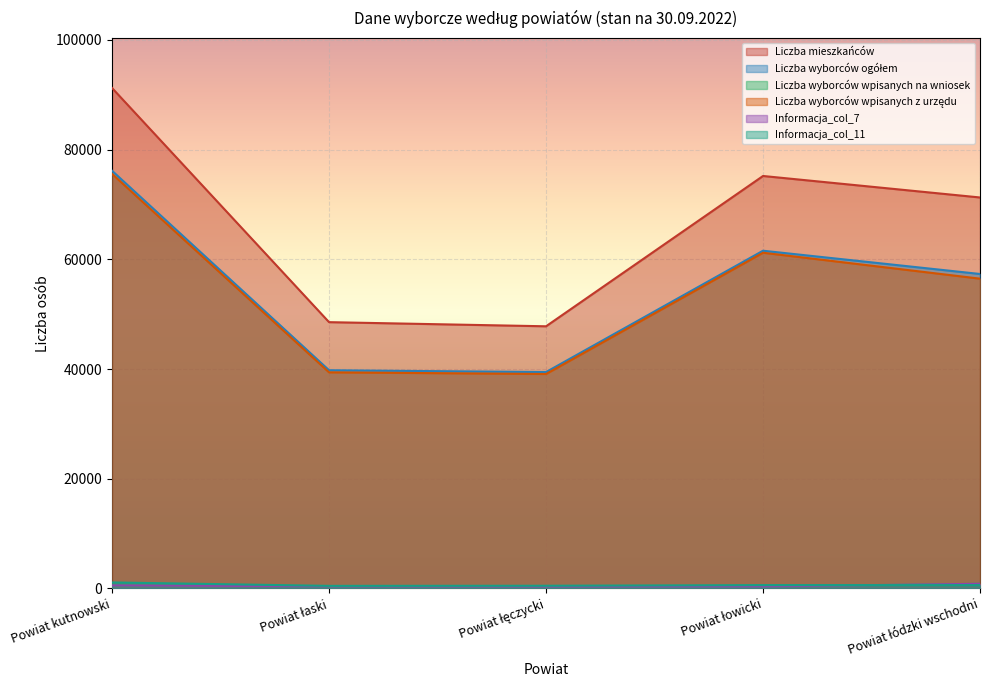

Which series has the largest range (max minus min)?

Liczba mieszkańców